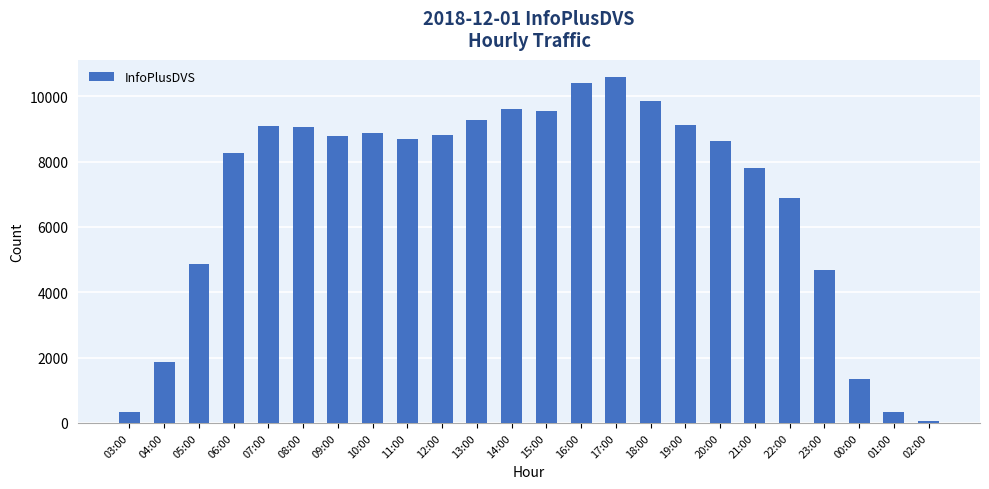

What is the label of the 1st bar from the left?

03:00